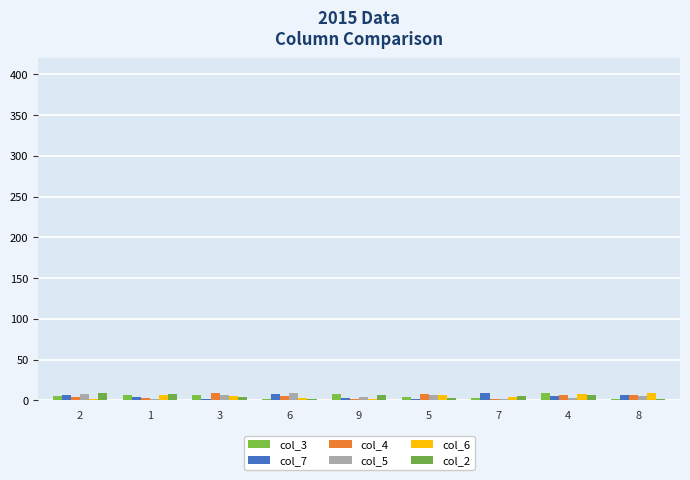

List the labels in order of col_3 value, smallest first.

8, 6, 7, 5, 2, 3, 1, 9, 4